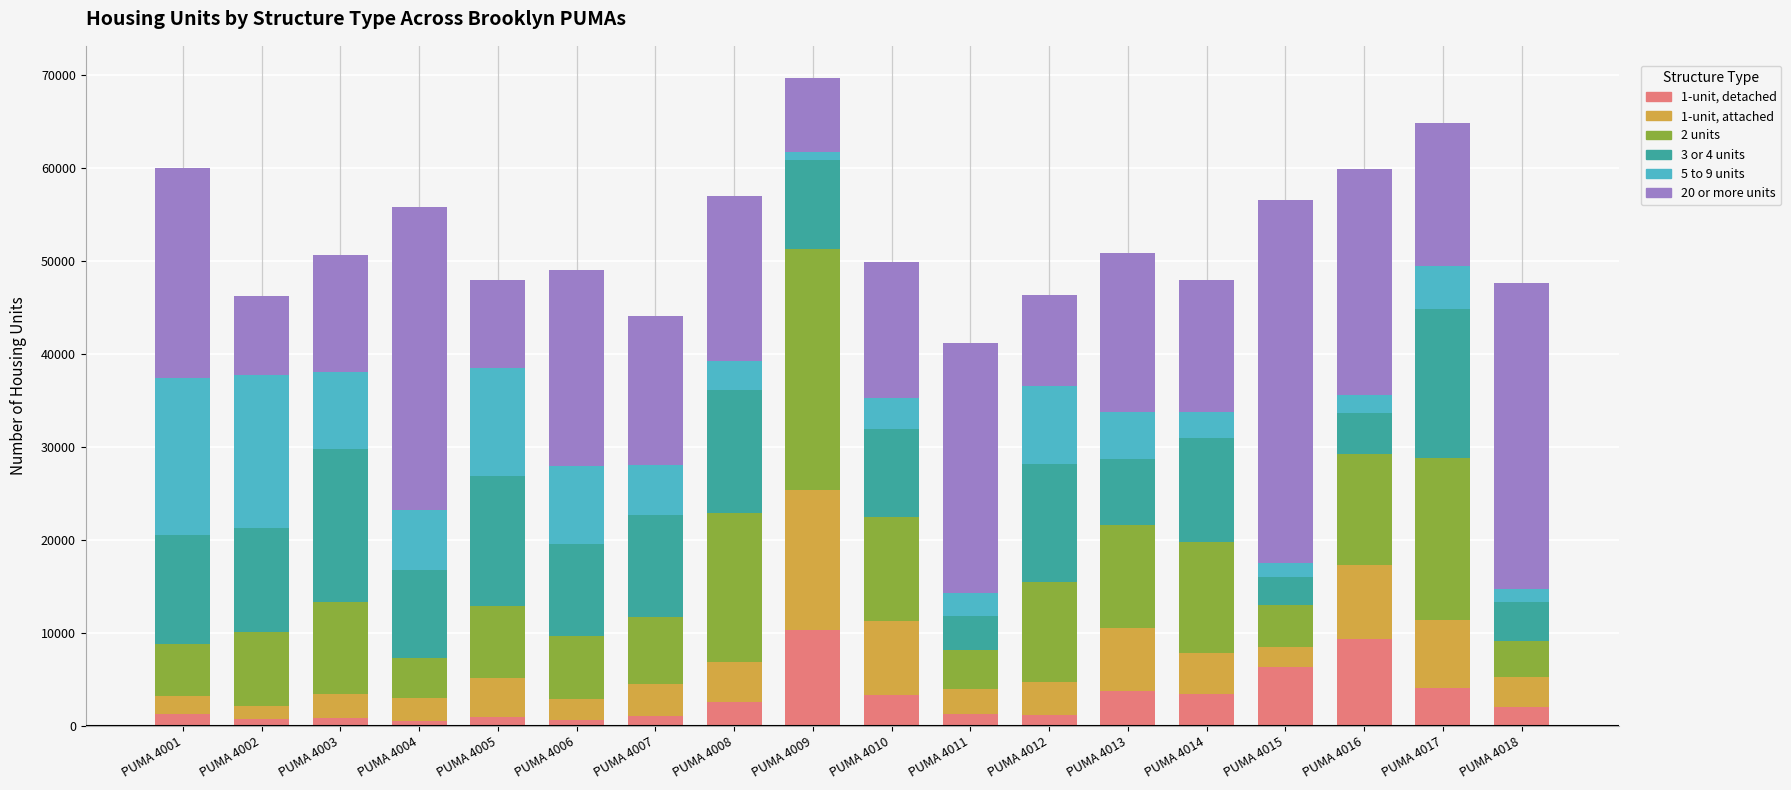

The value of 1-unit, detached at PUMA 4010 is 5576. True or false?

False